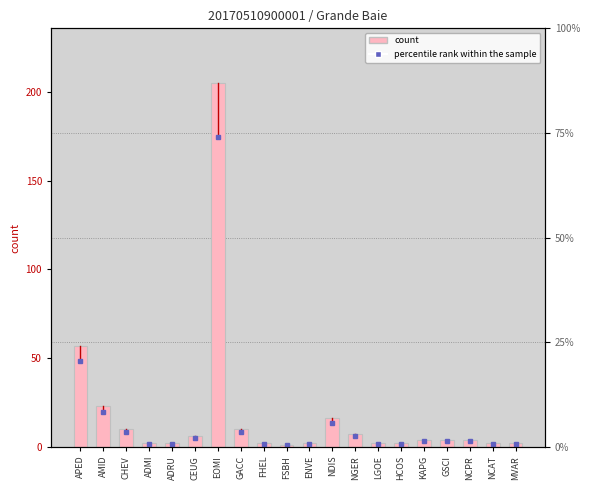

Reading right to left, what are all the values shown in this chart?

MVAR=2	NCAT=2	NCPR=4	GSCI=4	KAPG=4	HCOS=2	LGOE=2	NGER=7	NDIS=16	ENVE=2	FSBH=1	FHEL=2	GACC=10	EOMI=205	CEUG=6	ADRU=2	ADMI=2	CHEV=10	AMID=23	APED=57